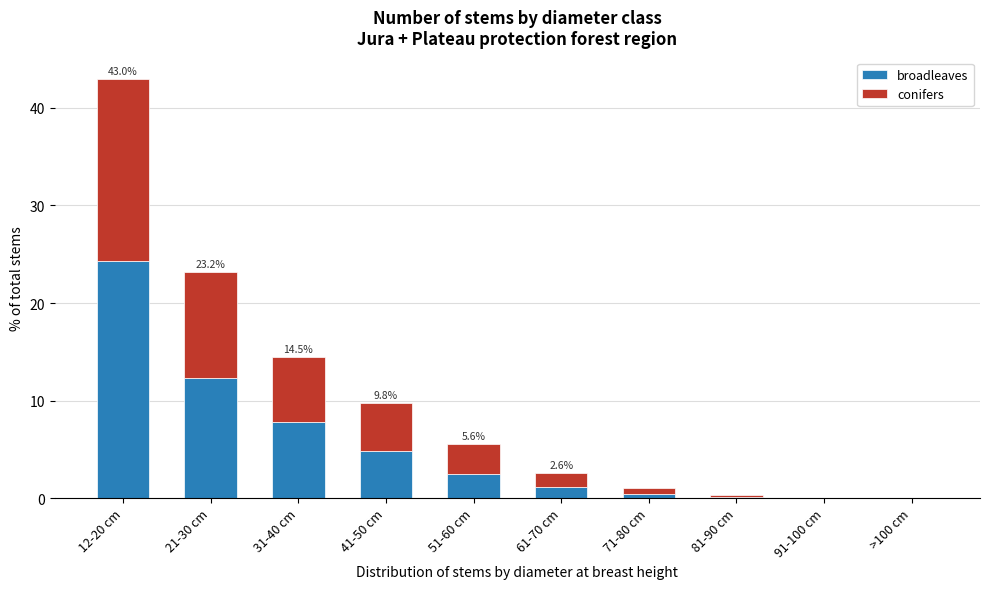

What is the sum of all broadleaves values?

53.3